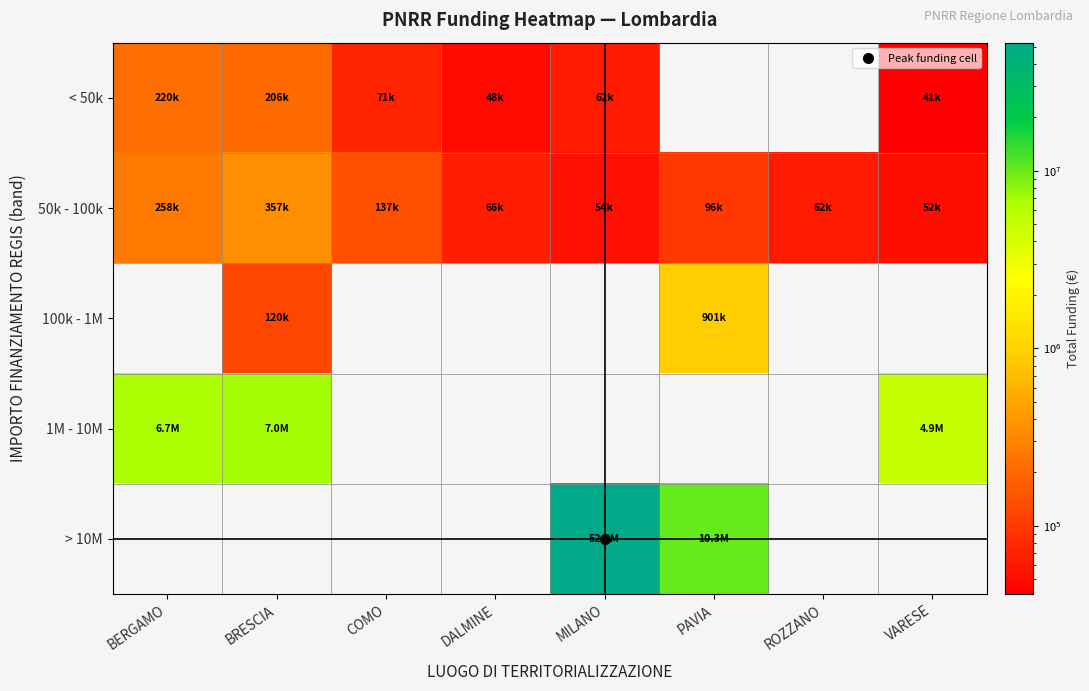

What is the lowest value of the < 50k series?

41196.6